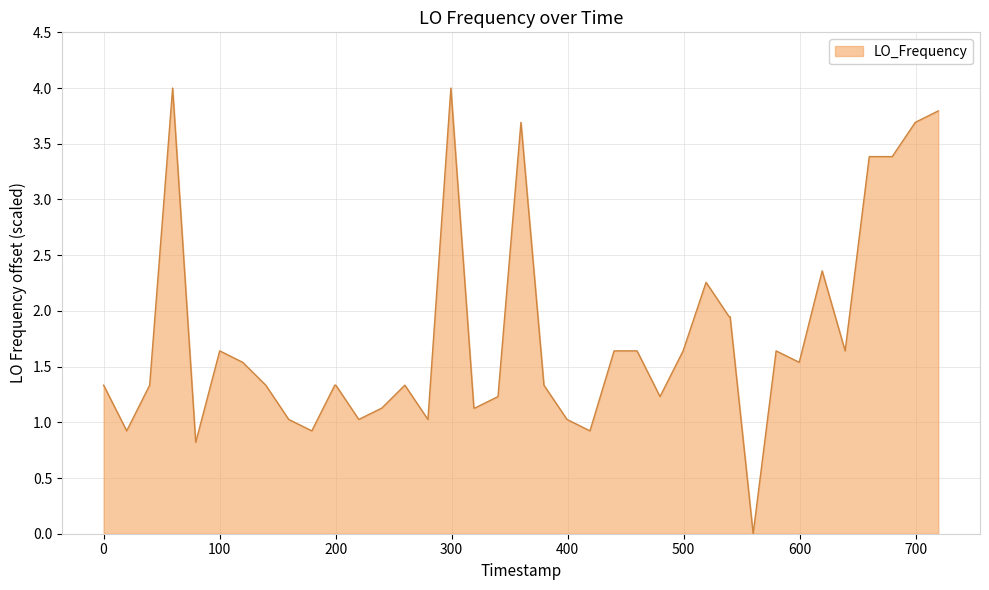

What is the greatest value displayed?

4.0